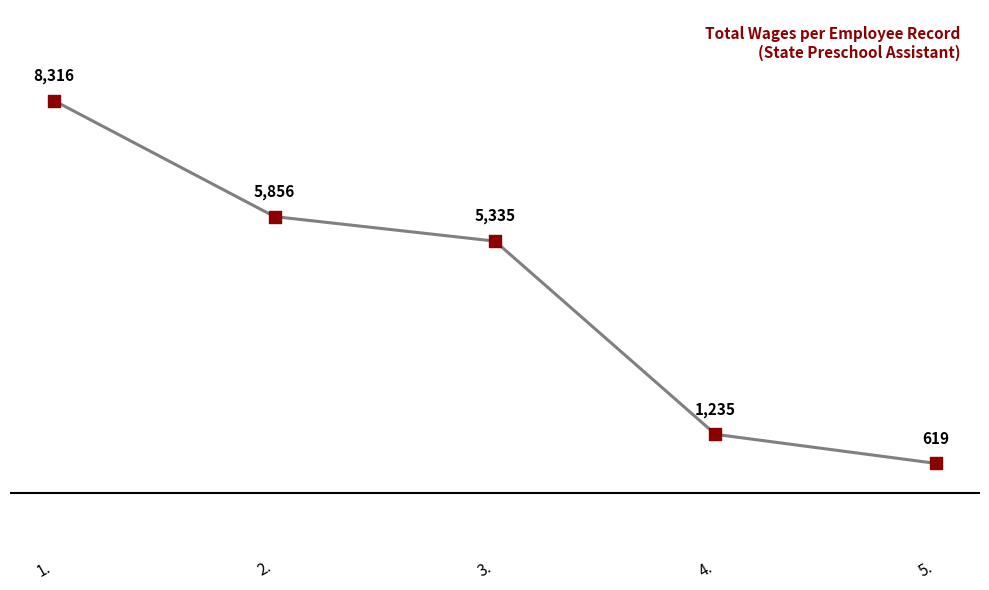

What is the change in value from 3. to 5.?

-4716